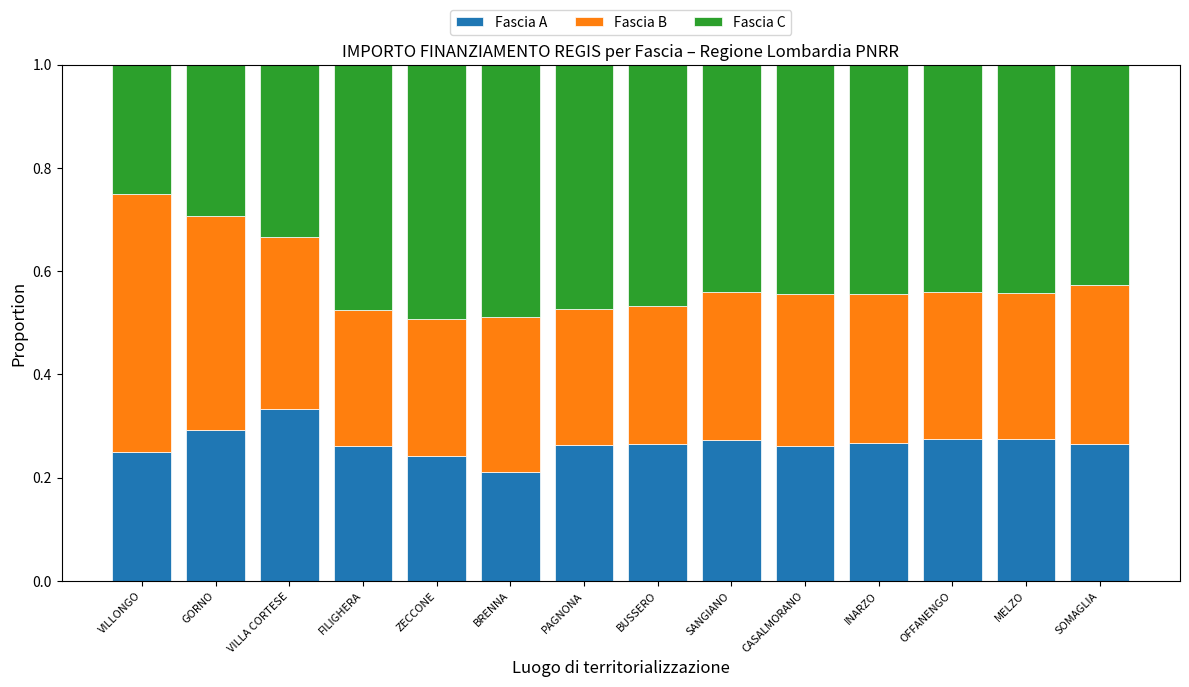

True or false: Fascia A has a value of 0.2 at GORNO.

False